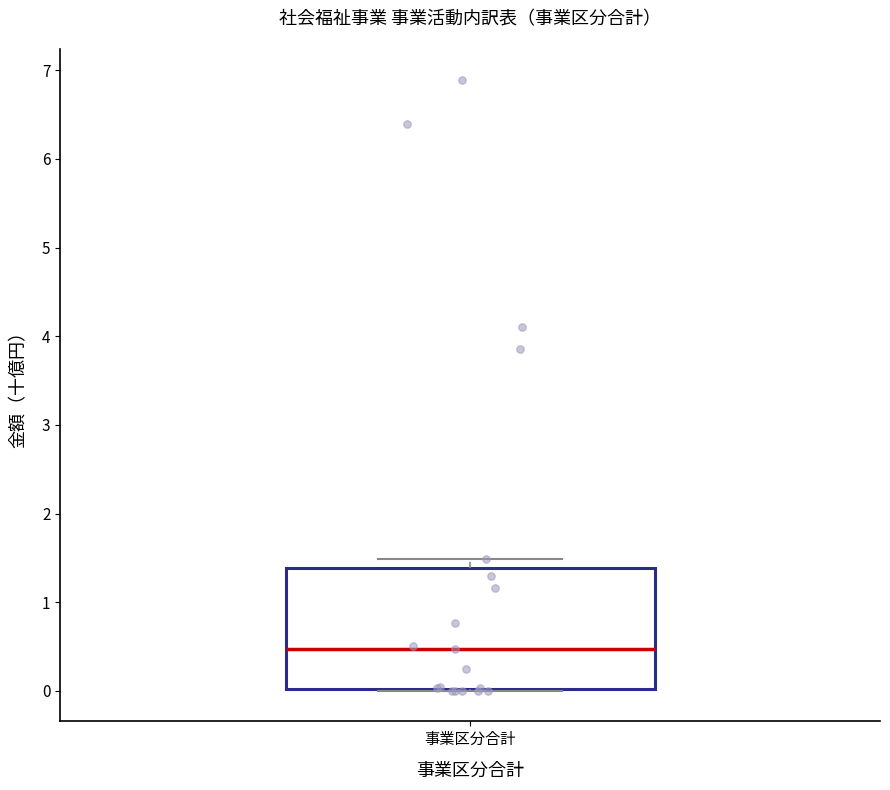

Where is the upper edge of the box for 事業区分合計 on the y-axis? The values are not printed on the chart, so give them approximately, as read against the axis.

1.4